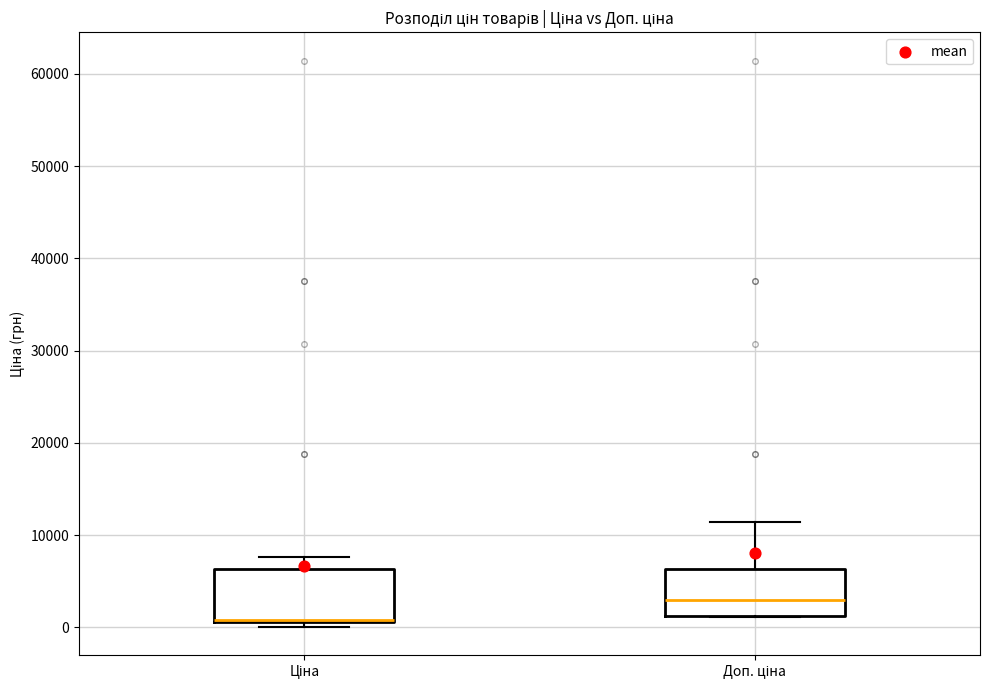

Which box's median line is the highest?

Доп. ціна